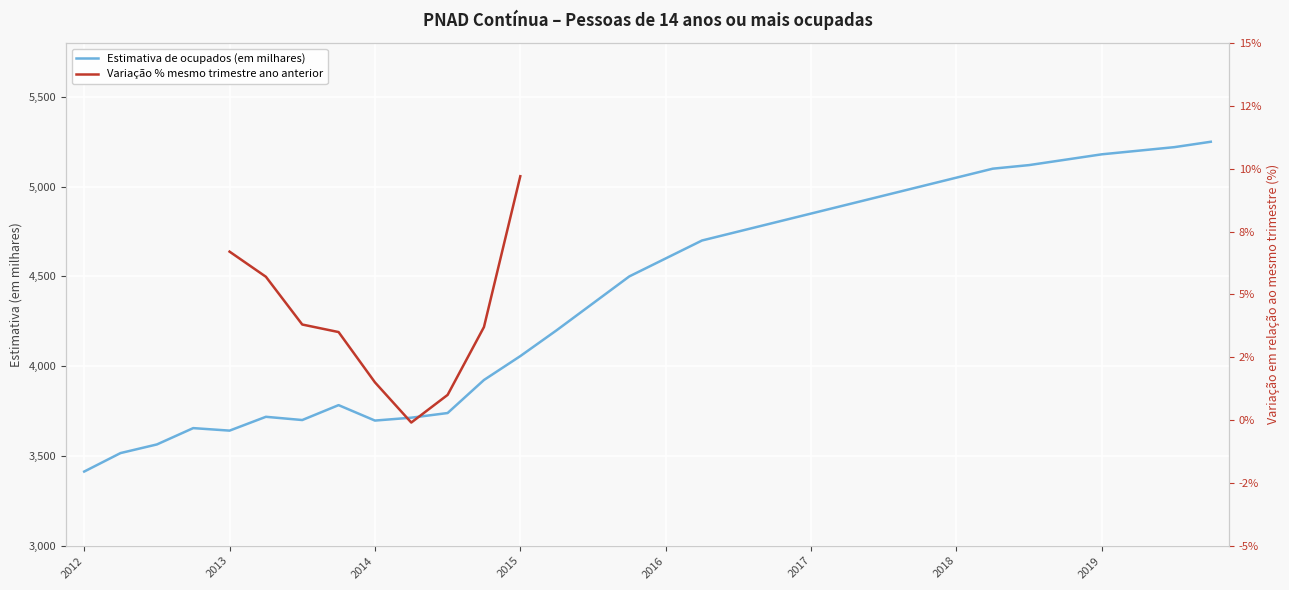

How many data points in Estimativa de ocupados (em milhares) are above 4600?

15